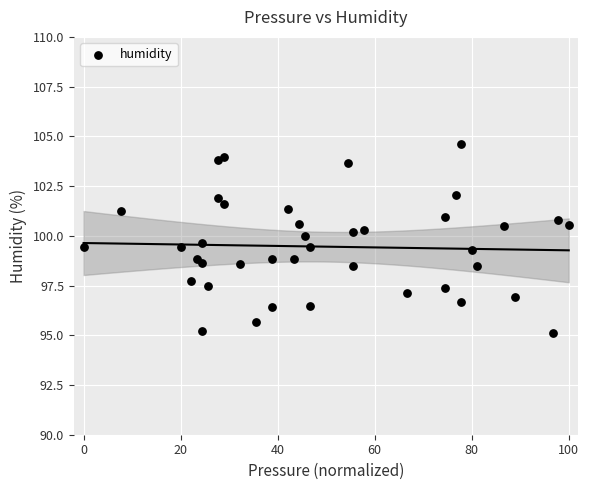

What is the range of Y values (max minus min)?

9.5